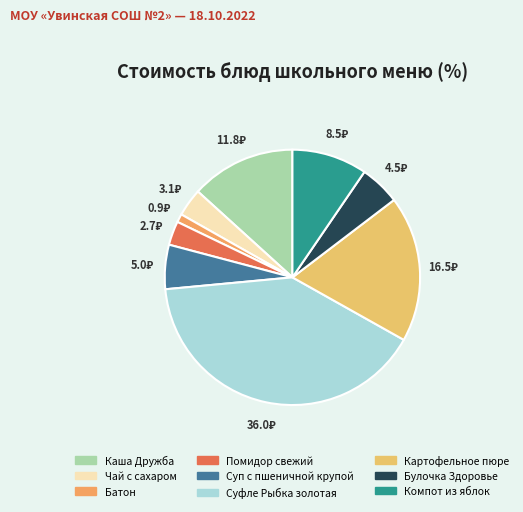

Is it true that Булочка Здоровье is 1% of the pie?

False